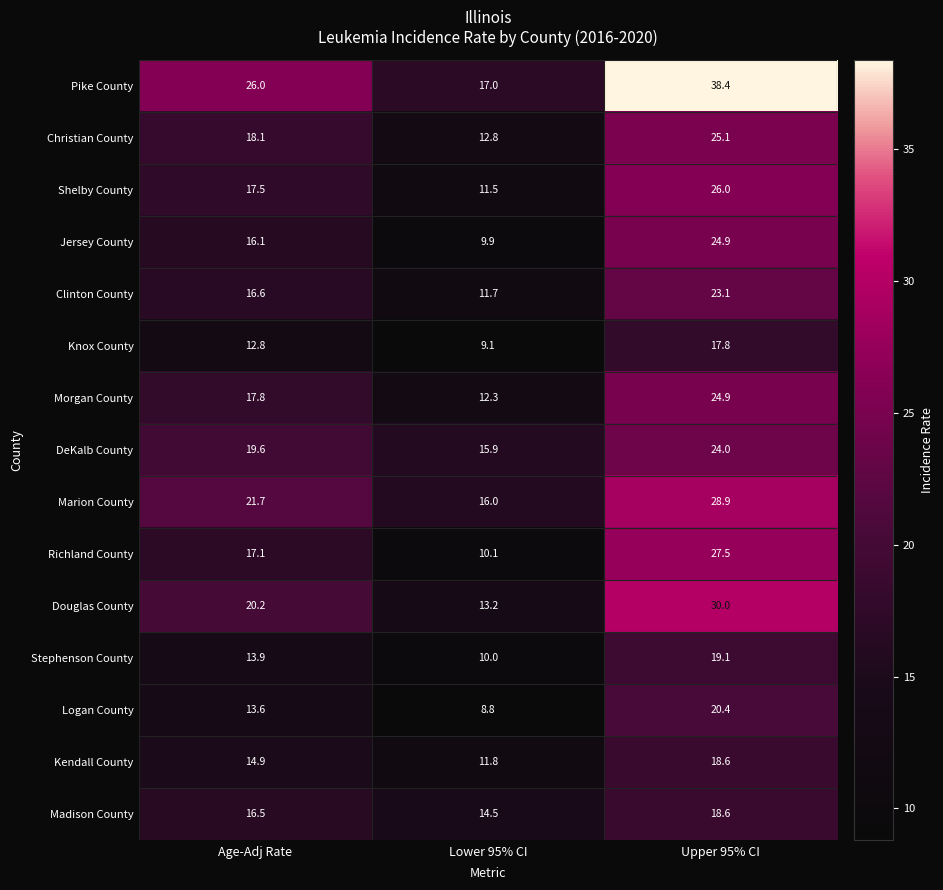

At how many categories does at least one series exceed 33?

1